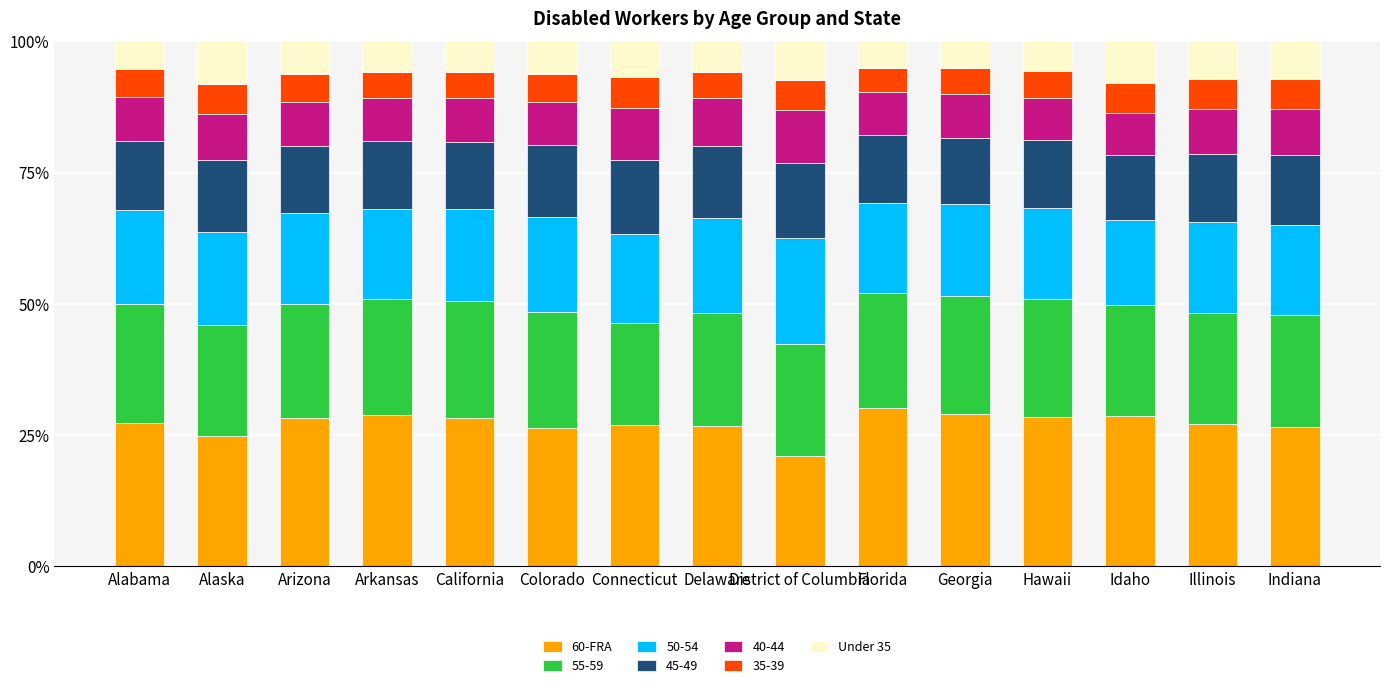

Which category has the lowest value in the 60-FRA series?

District of Columbia